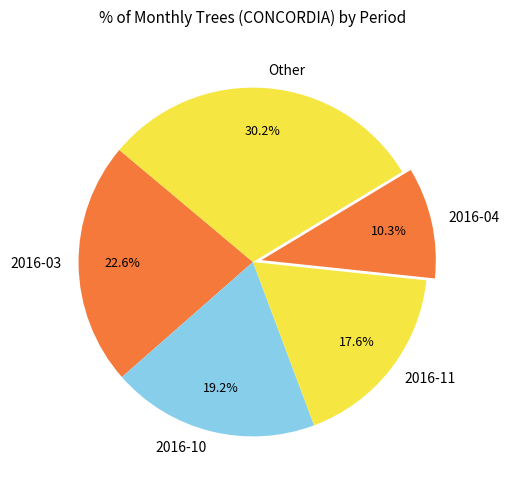

Count the number of slices in the pie.

5